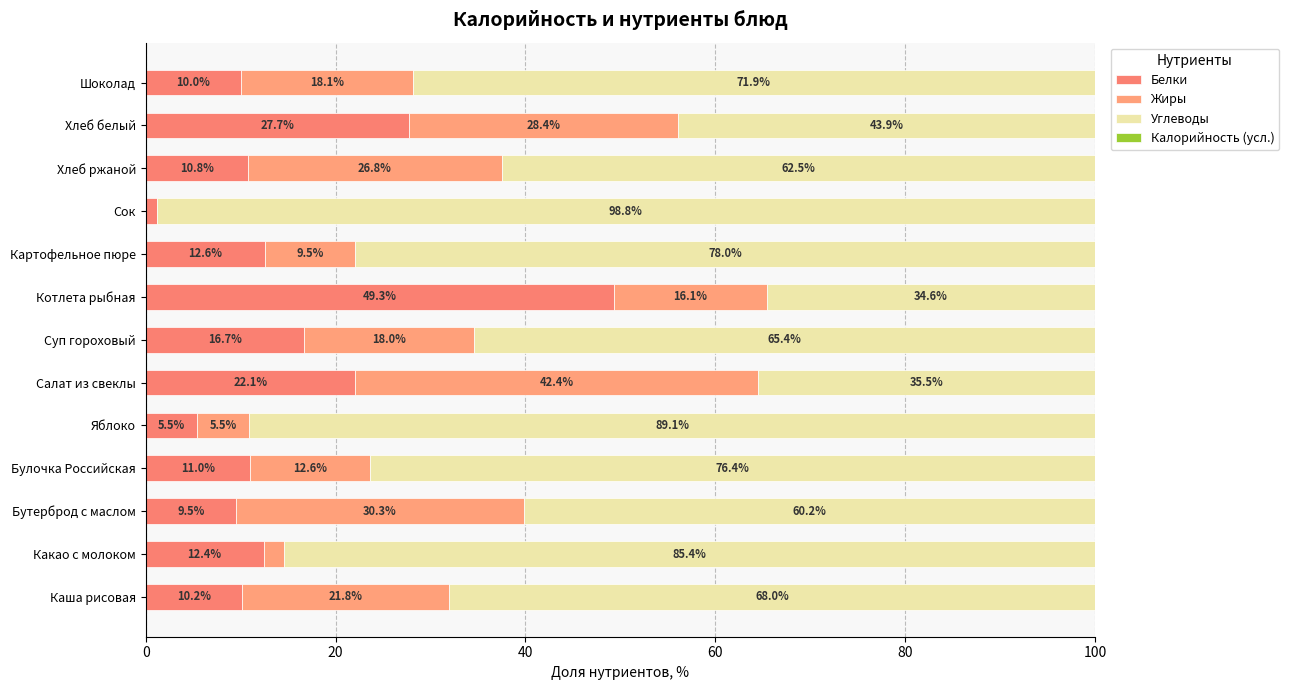

What is the sum of all Белки values?

198.8